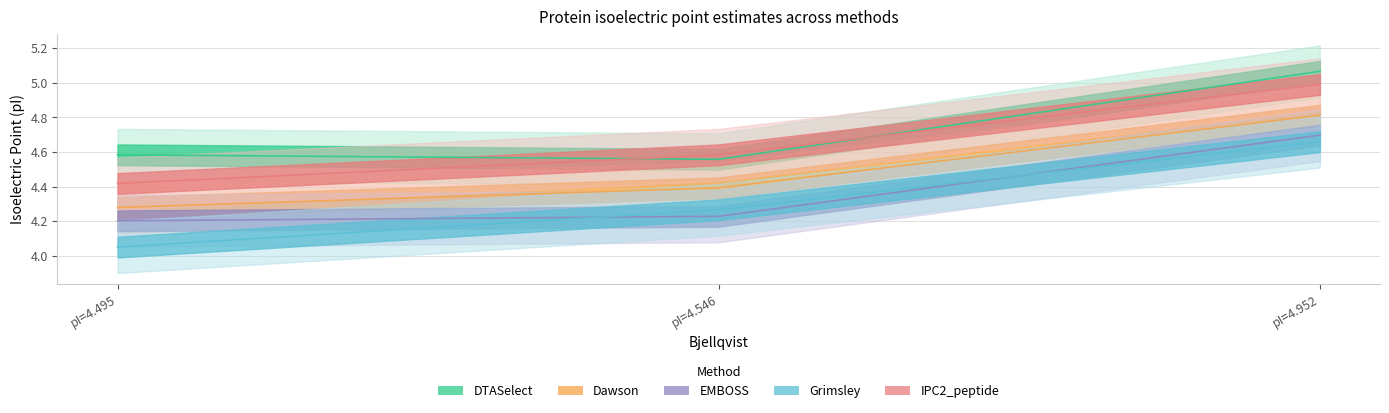

Which series changed the most between pI=4.495 and pI=4.546?

Grimsley